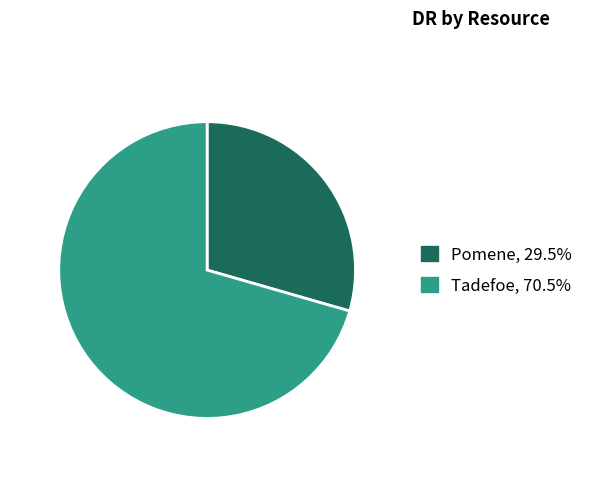

The Pomene slice represents 29% of the pie. True or false?

True